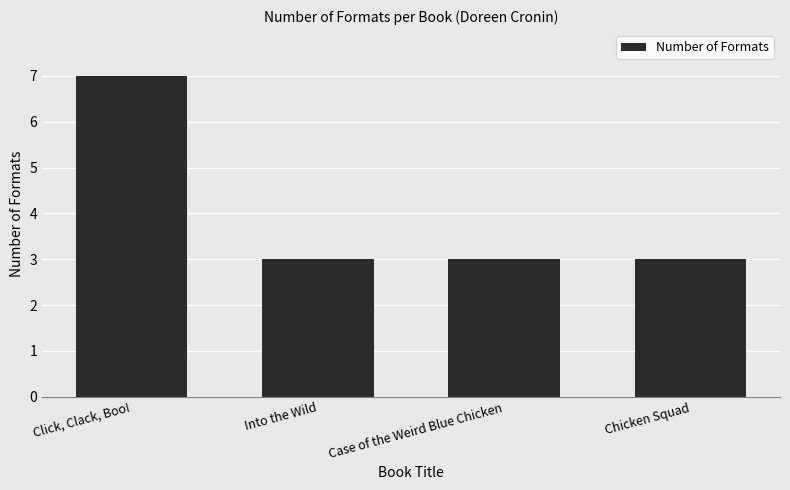

The value at Chicken Squad is 3. True or false?

True